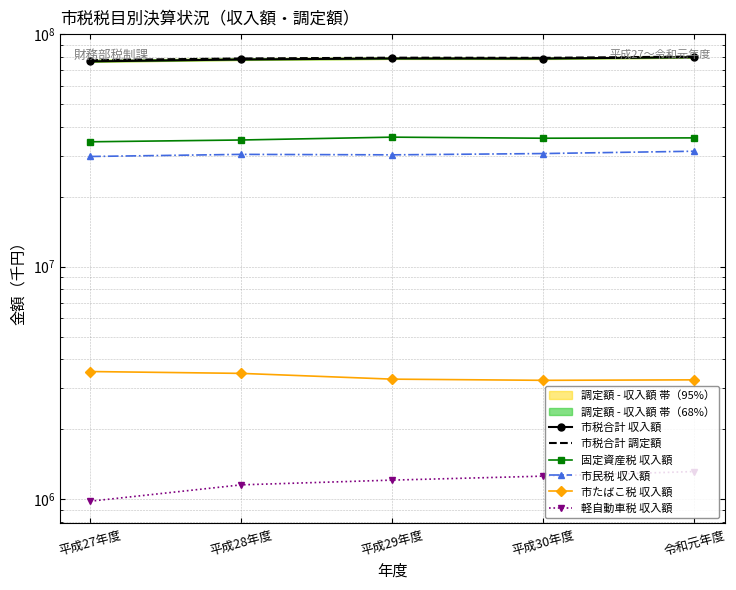

Is the value of 市税合計 収入額 at 令和元年度 greater than the value of 固定資産税 収入額 at 平成28年度?

Yes